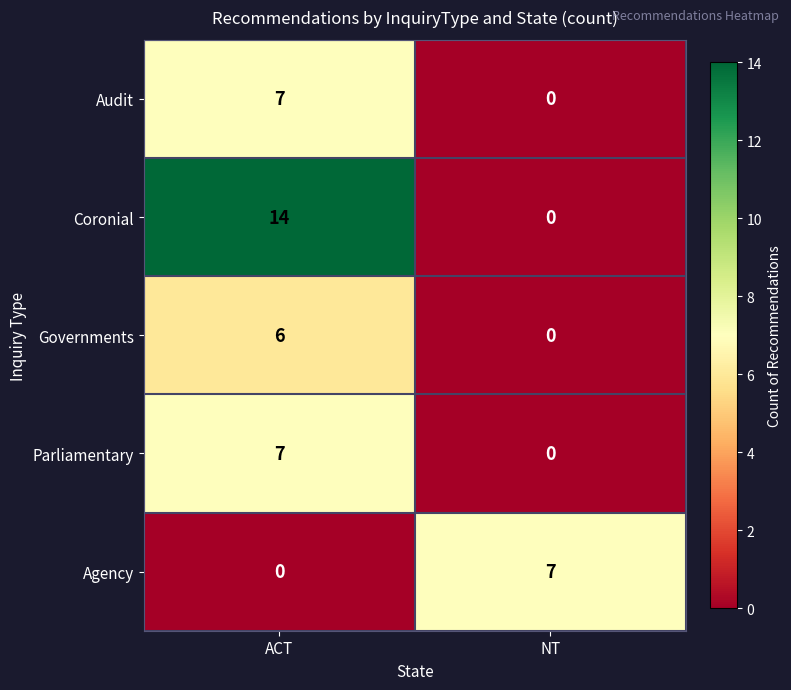

List the labels in order of Audit value, largest first.

ACT, NT